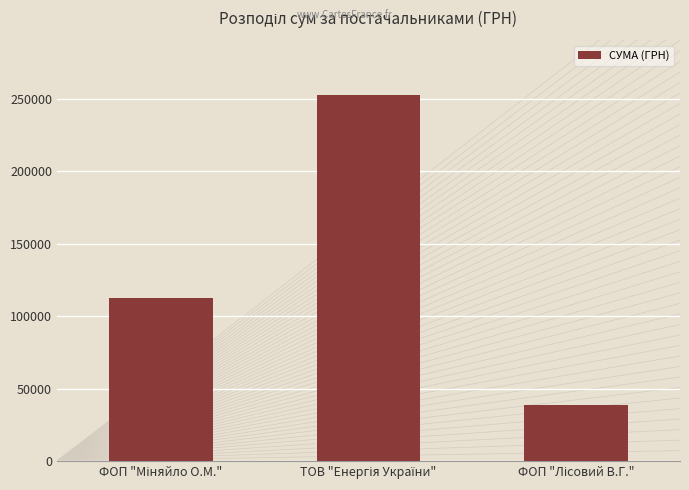

What is the value of the 1st bar from the left?

112219.8